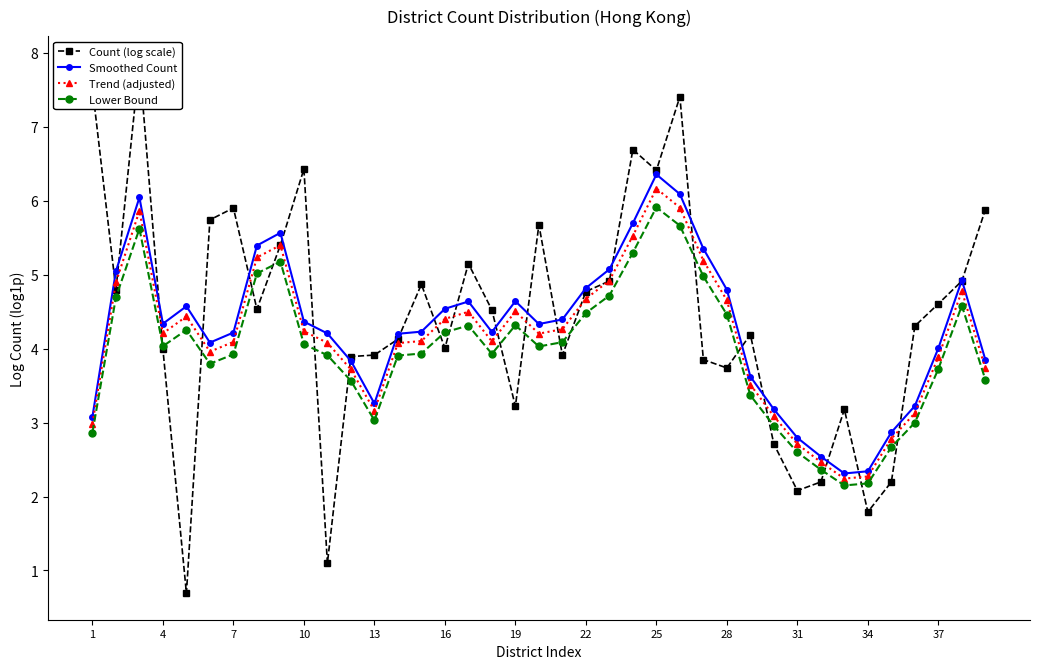

What is the lowest value of the Trend (adjusted) series?

2.2